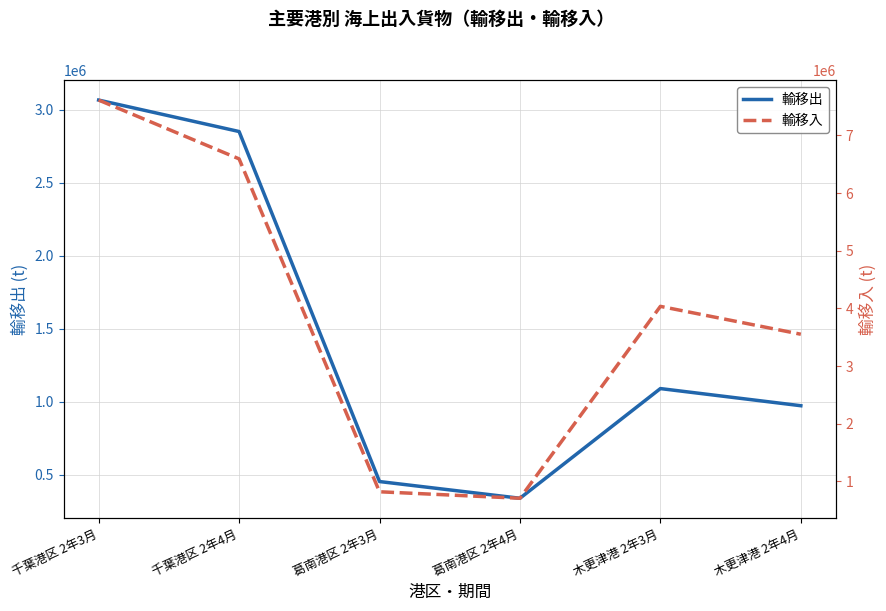

What is the label of the 2nd point from the right?

木更津港 2年3月